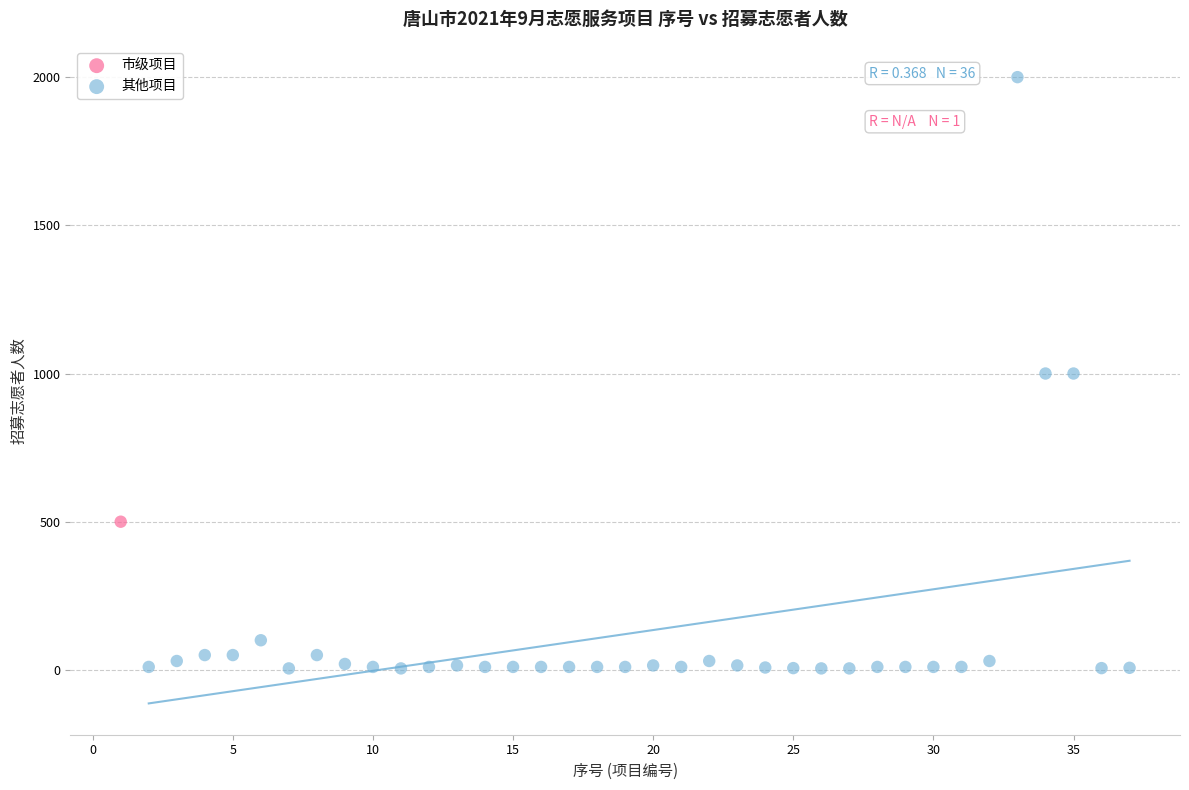

What are all the series names shown in the legend?

市级项目, 其他项目